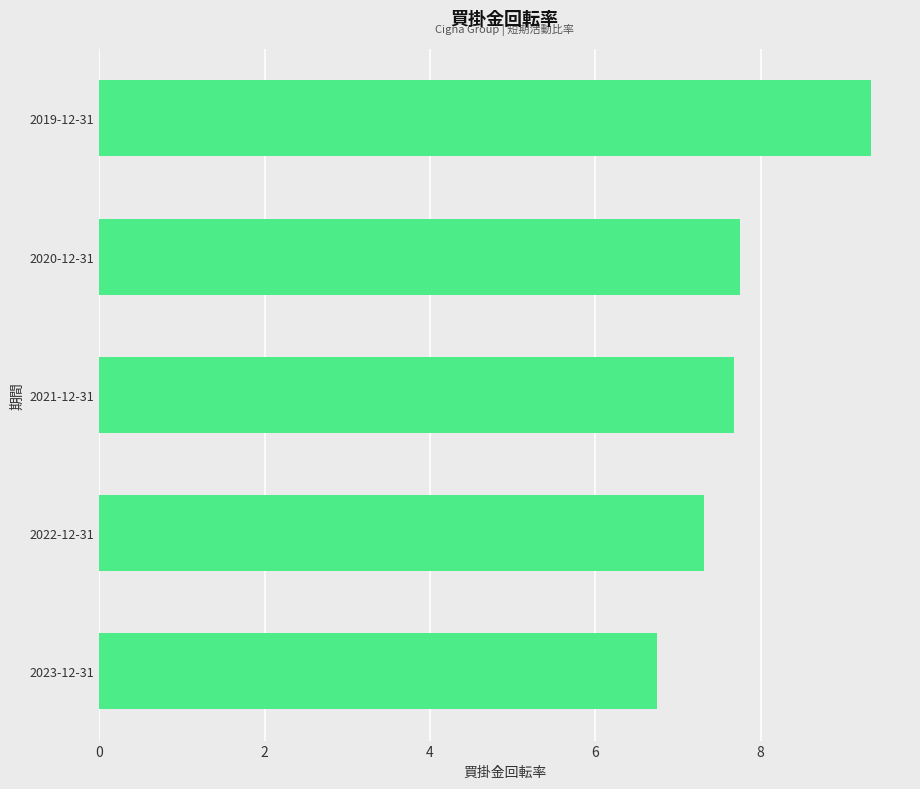

What is the greatest value displayed?

9.3